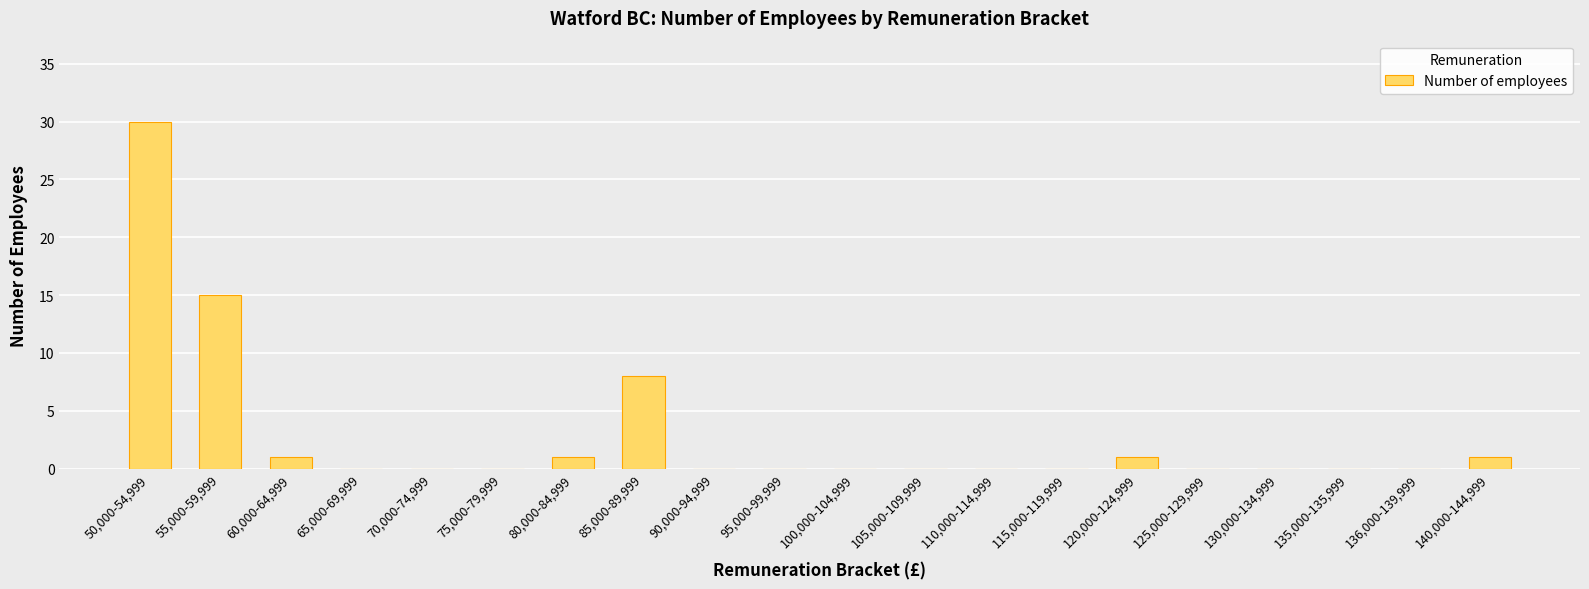

Between 60,000-64,999 and 135,000-135,999, which is larger?

60,000-64,999